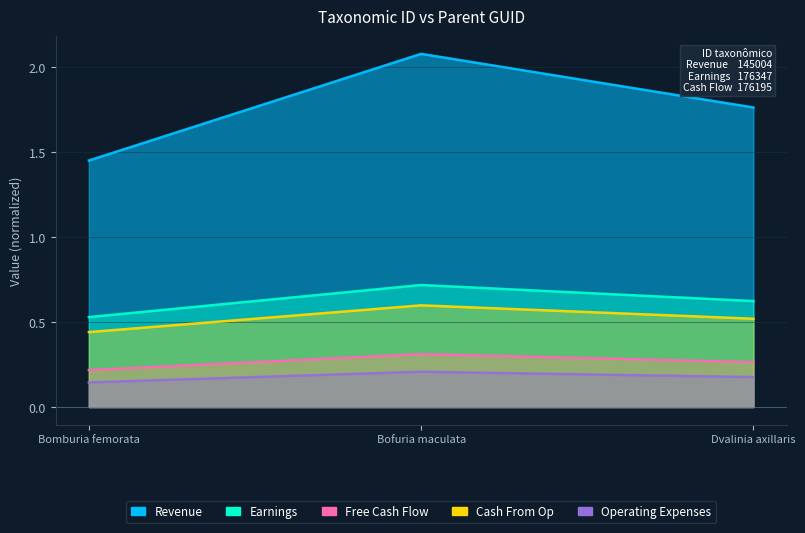

What is the label of the 2nd point from the right?

Bofuria maculata